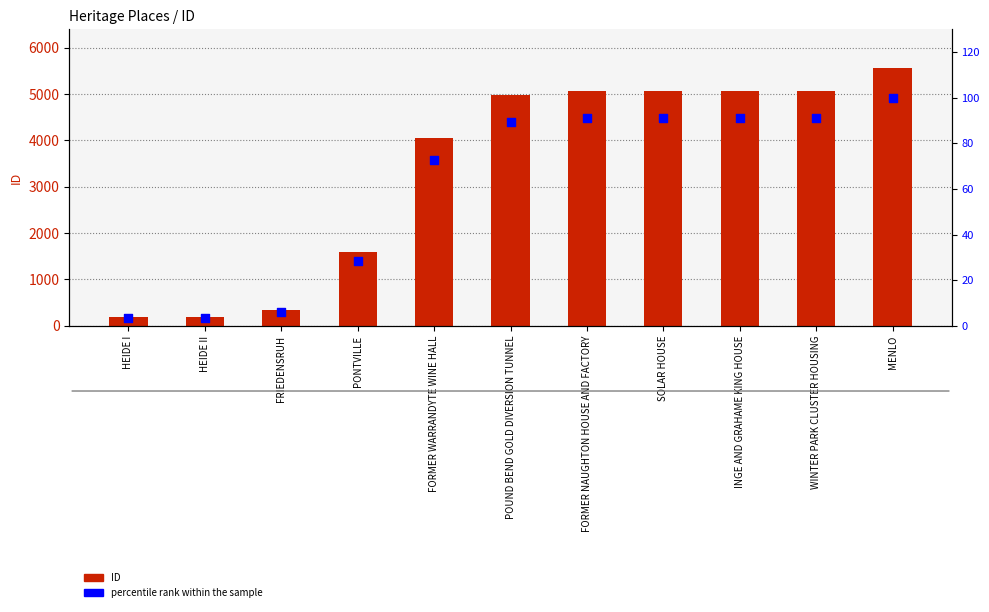

Which series contains the highest Y value?

ID